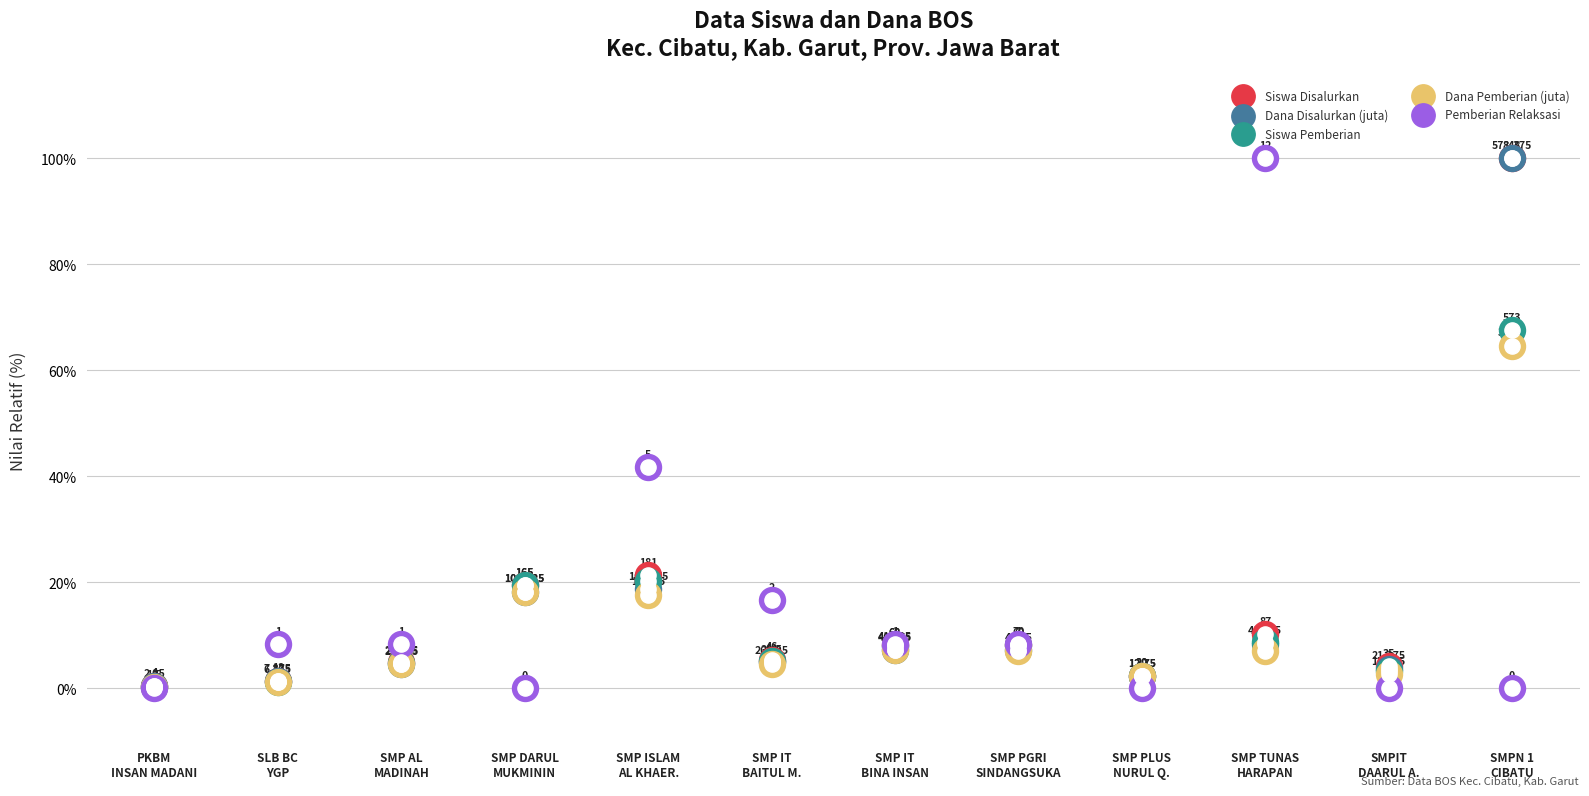

Which series reaches the minimum Y coordinate?

Pemberian Relaksasi